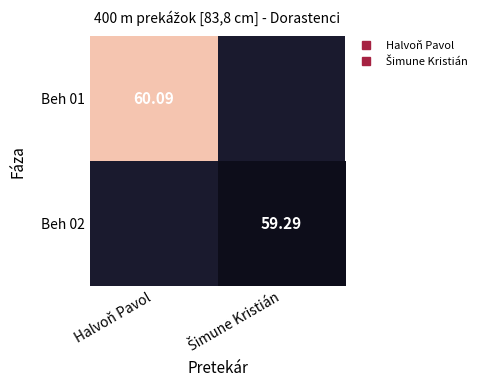

List the labels in order of Beh 02 value, smallest first.

Halvoň Pavol, Šimune Kristián